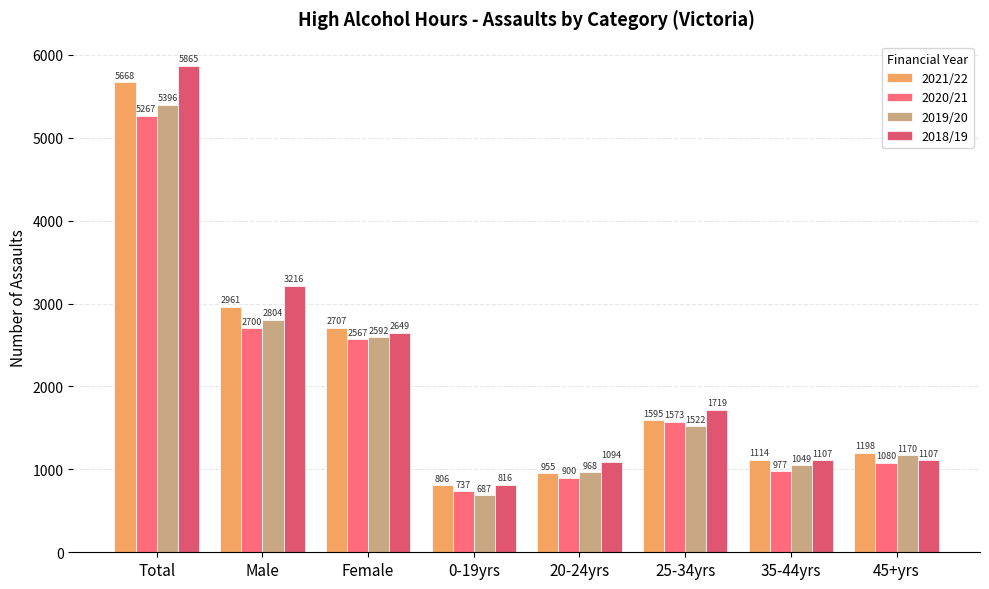

List the labels in order of 2021/22 value, smallest first.

0-19yrs, 20-24yrs, 35-44yrs, 45+yrs, 25-34yrs, Female, Male, Total